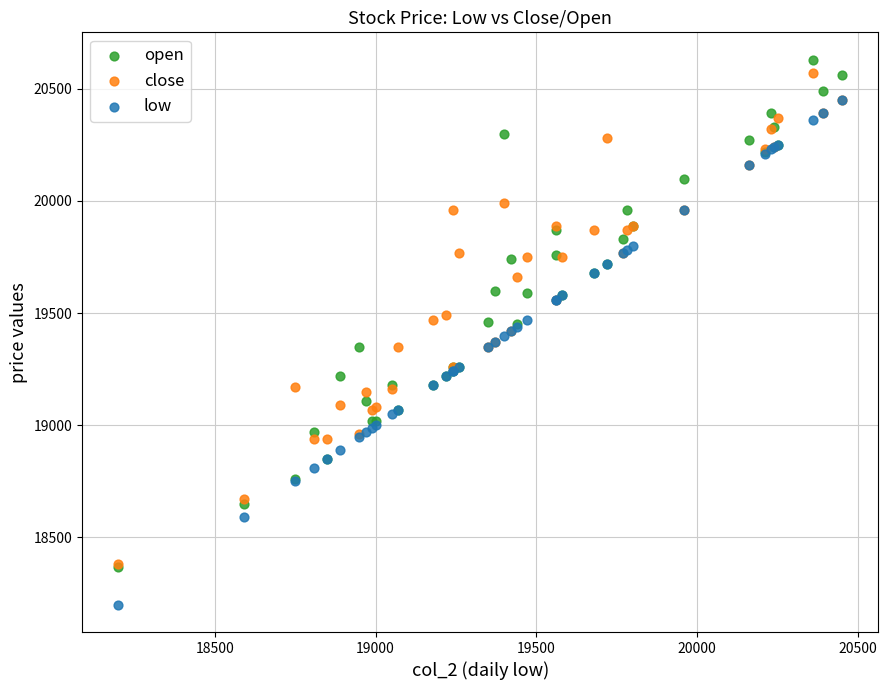

What are all the series names shown in the legend?

open, close, low